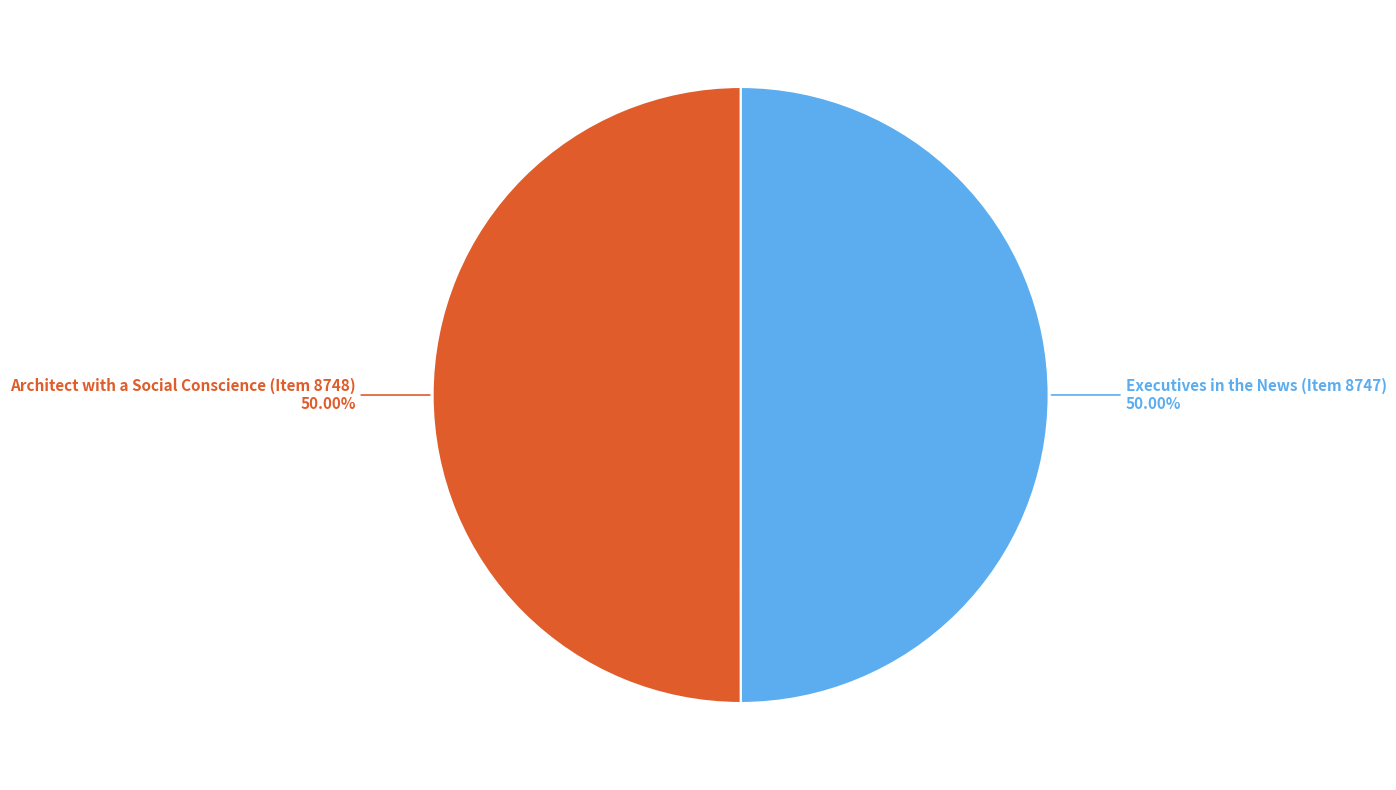

How many slices are in this pie chart?

2